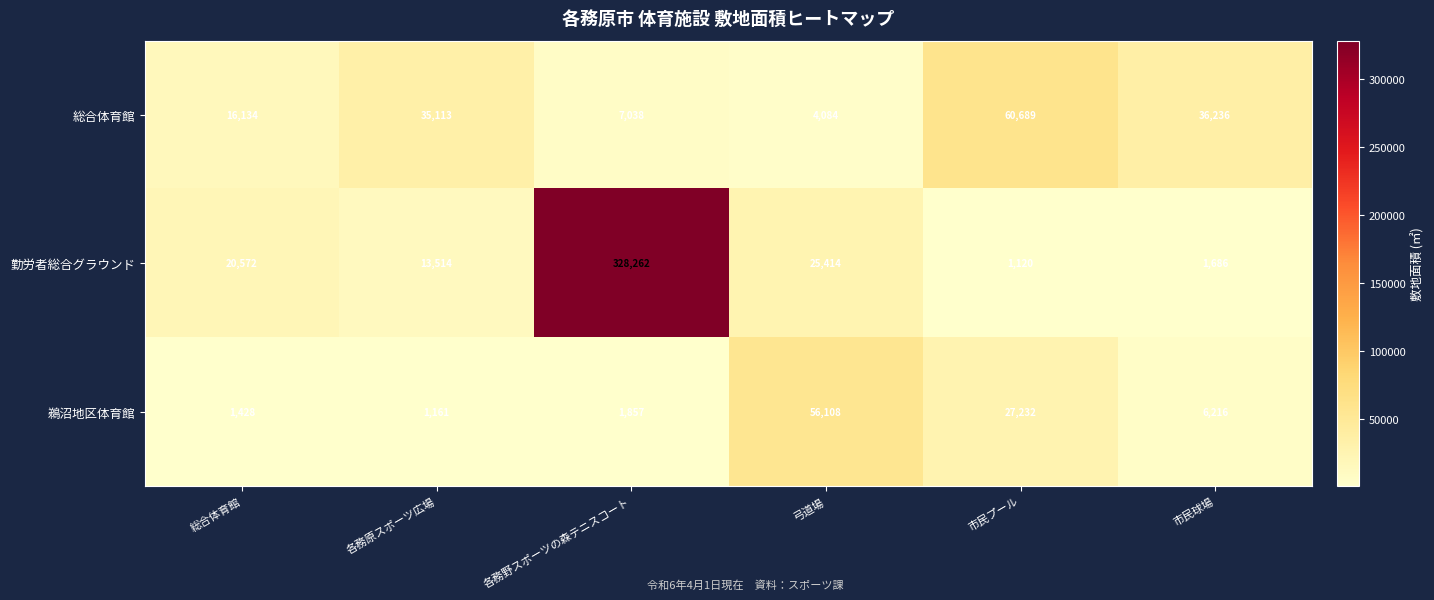

At which label does 総合体育館 reach its minimum?

弓道場